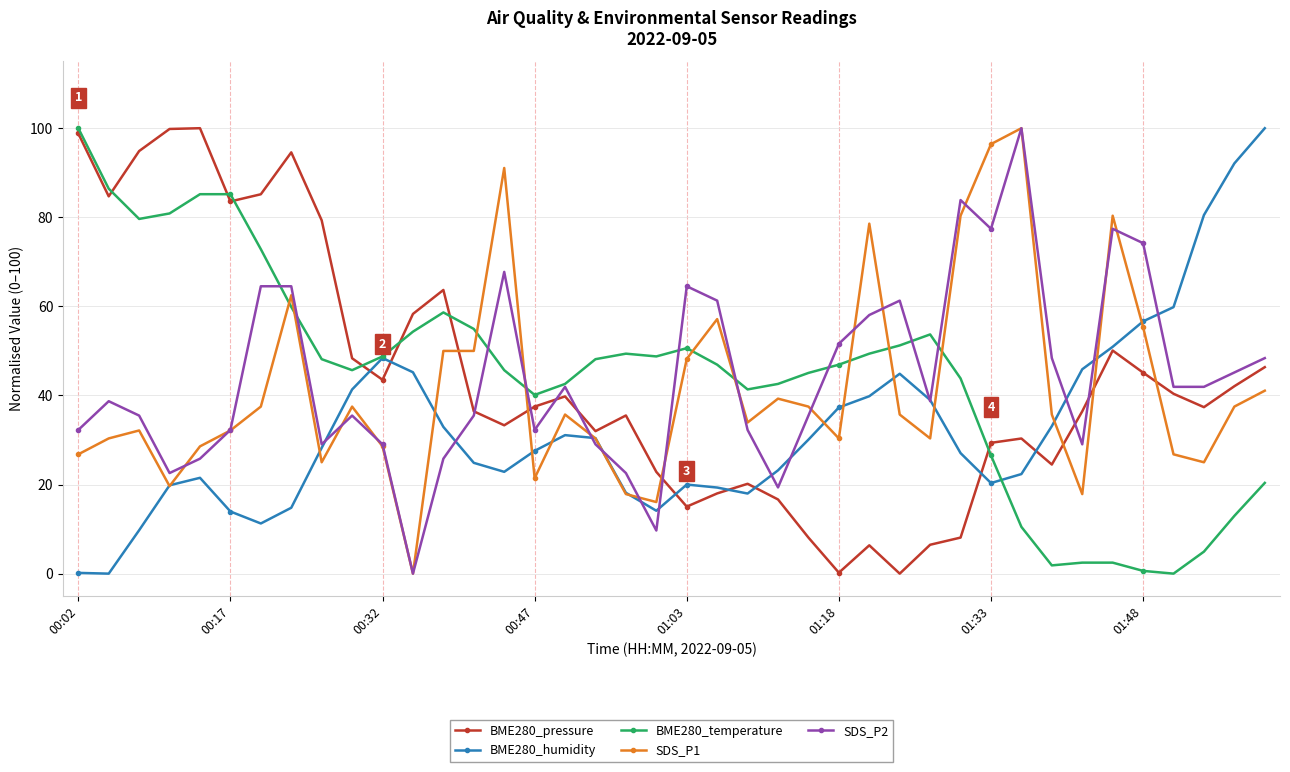

How many interior local peaks does the BME280_humidity series have?

5